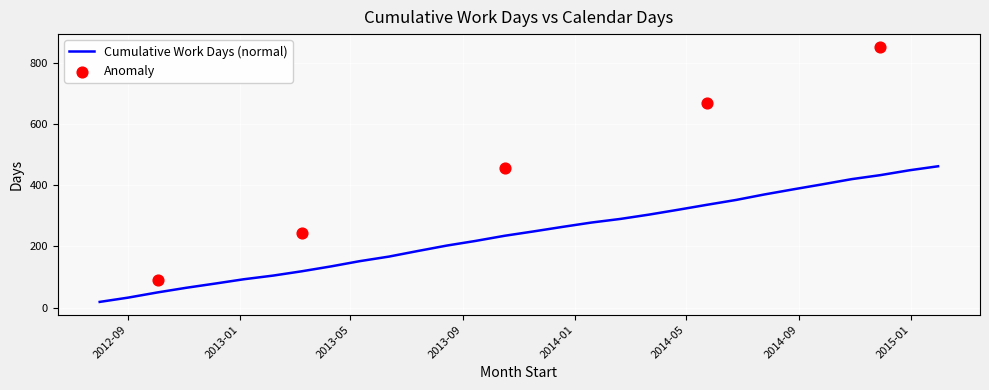

Which has a higher value, 2013-09-14 or 2013-07-13?

2013-09-14